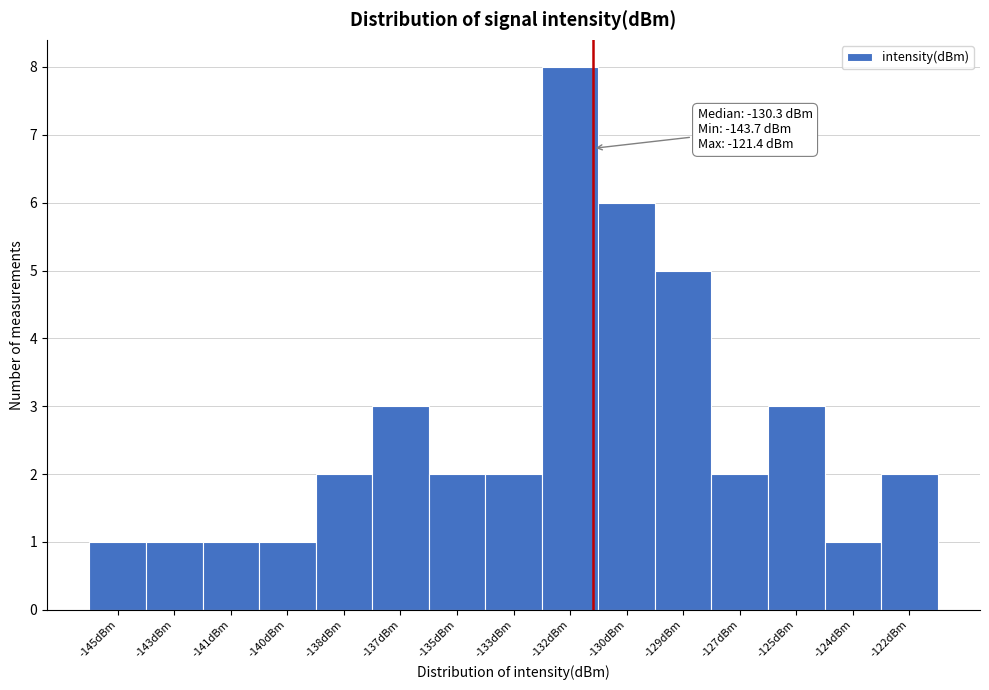

Reading left to right, what are all the values shown in this chart?

-145dBm=1	-143dBm=1	-141dBm=1	-140dBm=1	-138dBm=2	-137dBm=3	-135dBm=2	-133dBm=2	-132dBm=8	-130dBm=6	-129dBm=5	-127dBm=2	-125dBm=3	-124dBm=1	-122dBm=2